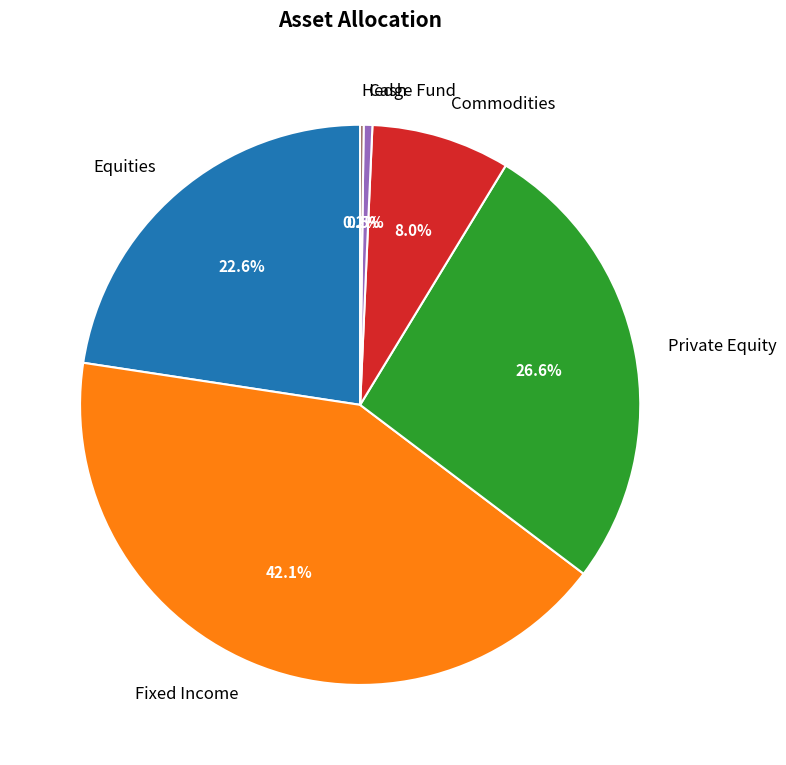

Is Equities the majority of the pie?

No